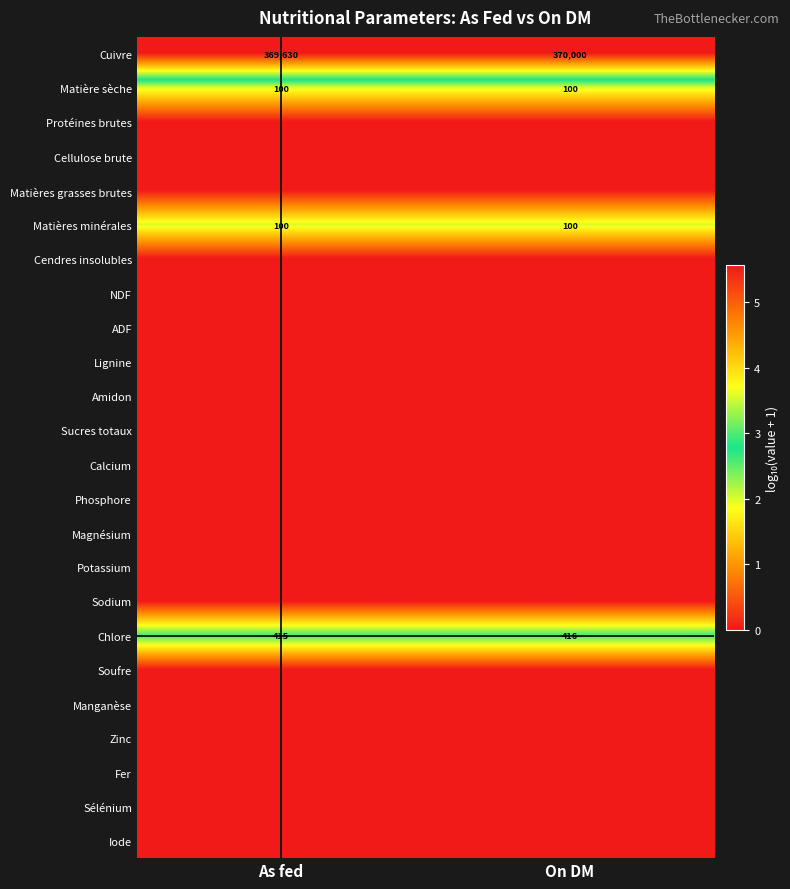

The value of Matière sèche at As fed is 164. True or false?

False